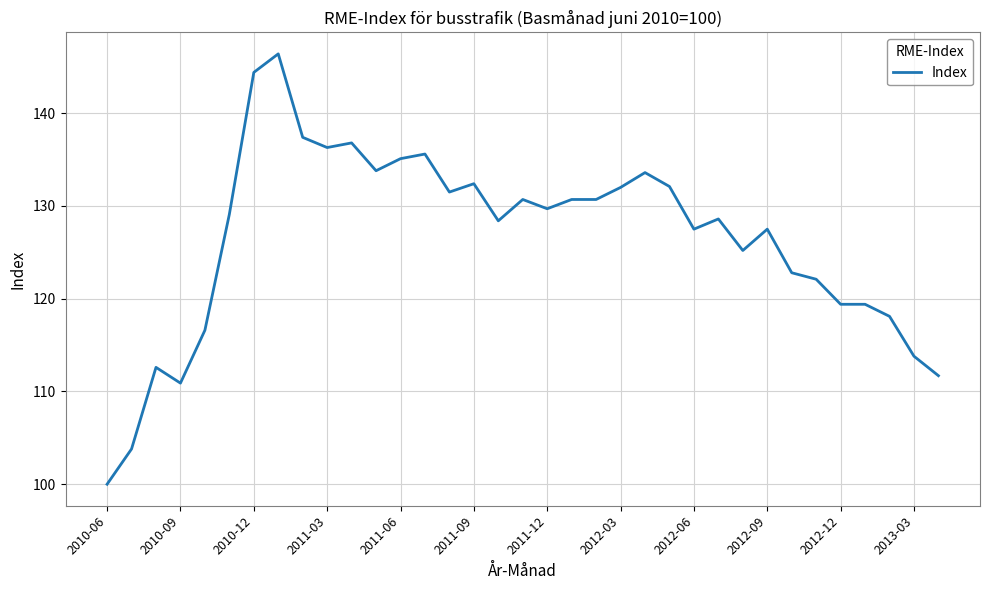

What is the maximum value shown in the chart?

146.4